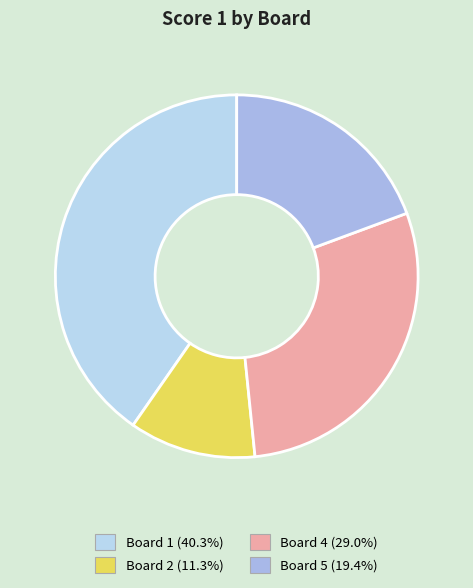

How many slices are in this pie chart?

4